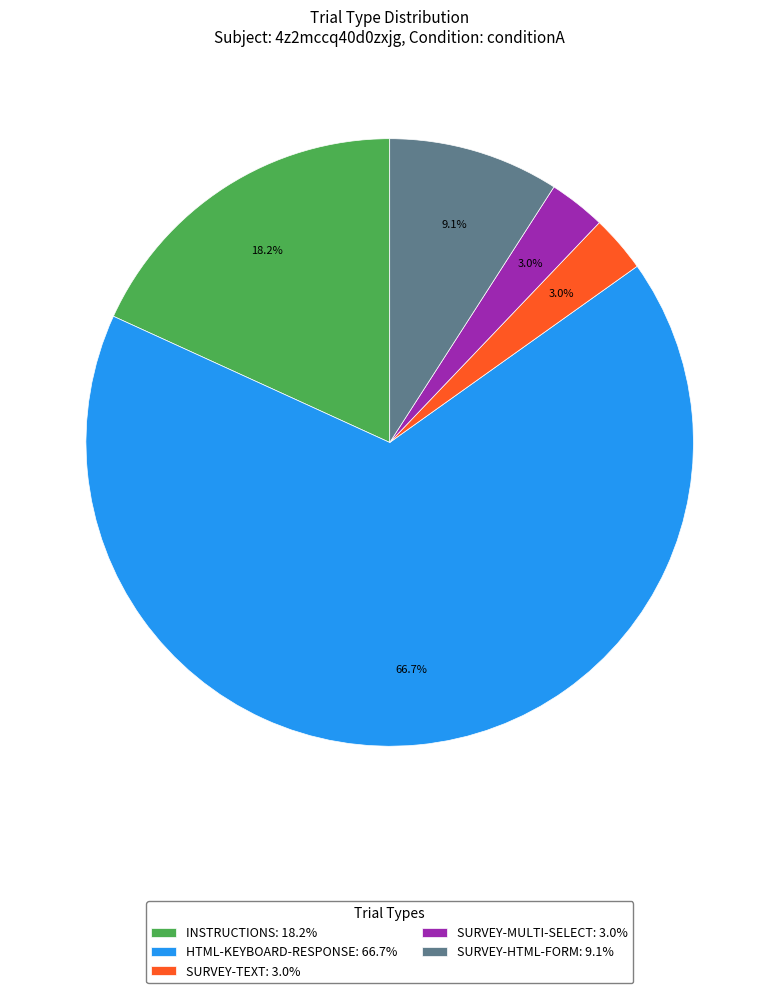

Approximately how many times larger is the value at SURVEY-MULTI-SELECT: 3.0% compared to SURVEY-HTML-FORM: 9.1%?

0.3